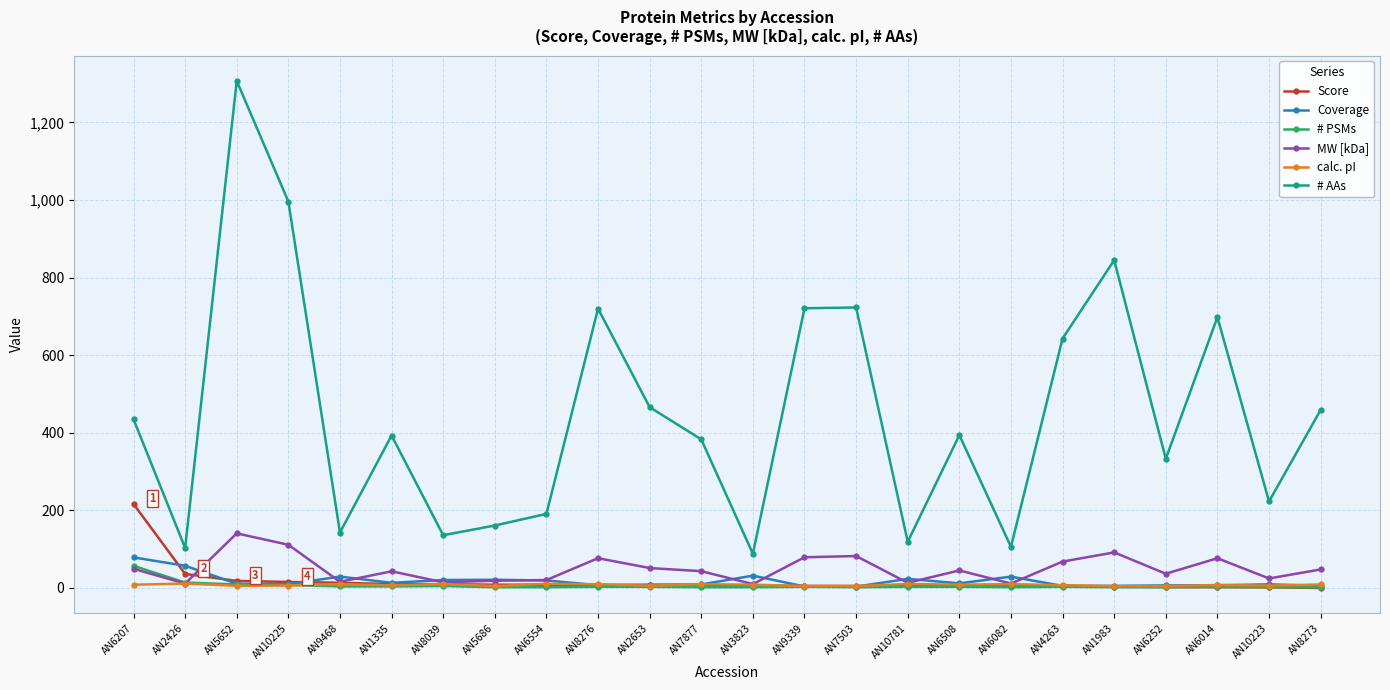

How many series are shown in this chart?

6